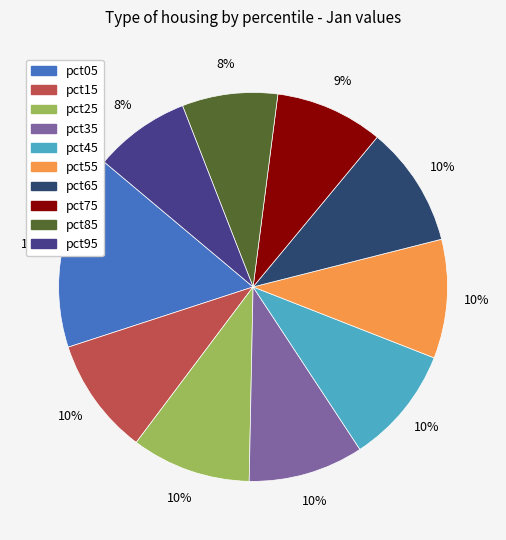

Is pct85 the majority of the pie?

No